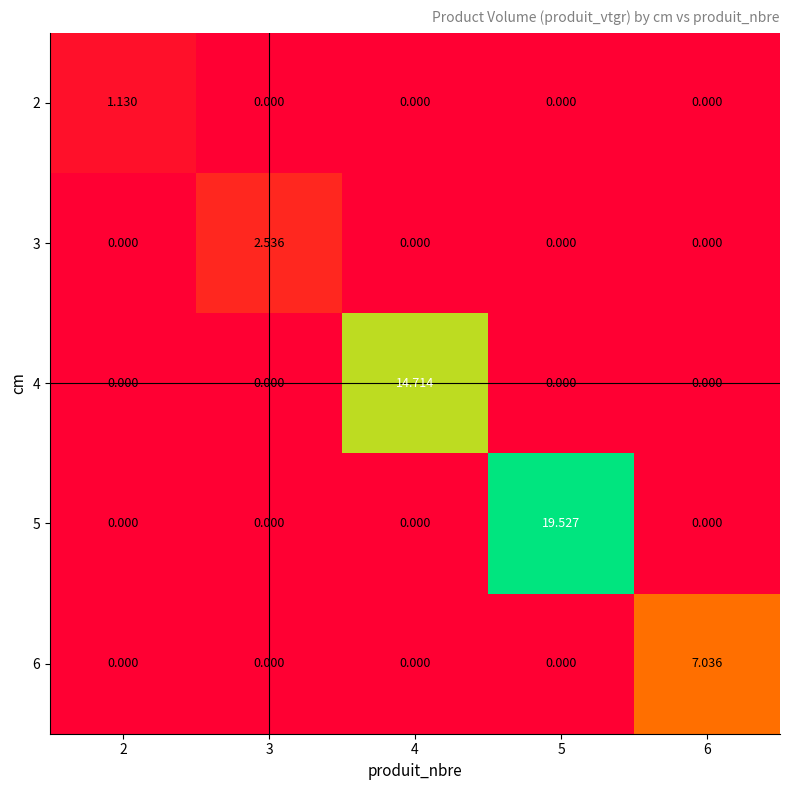

Is the value of 6 at 6 greater than the value of 4 at 3?

Yes